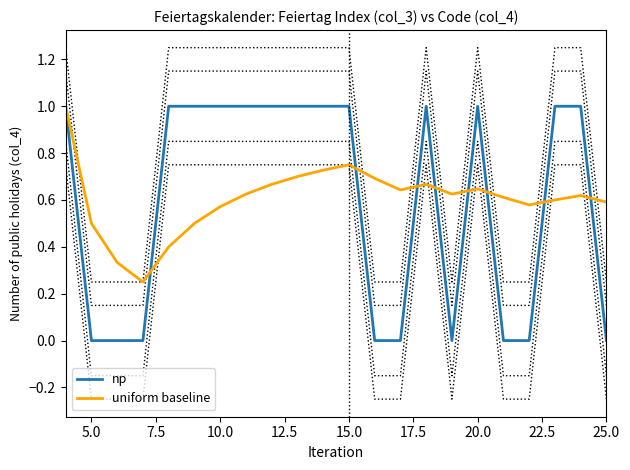

What is the highest value of the np series?

1.0